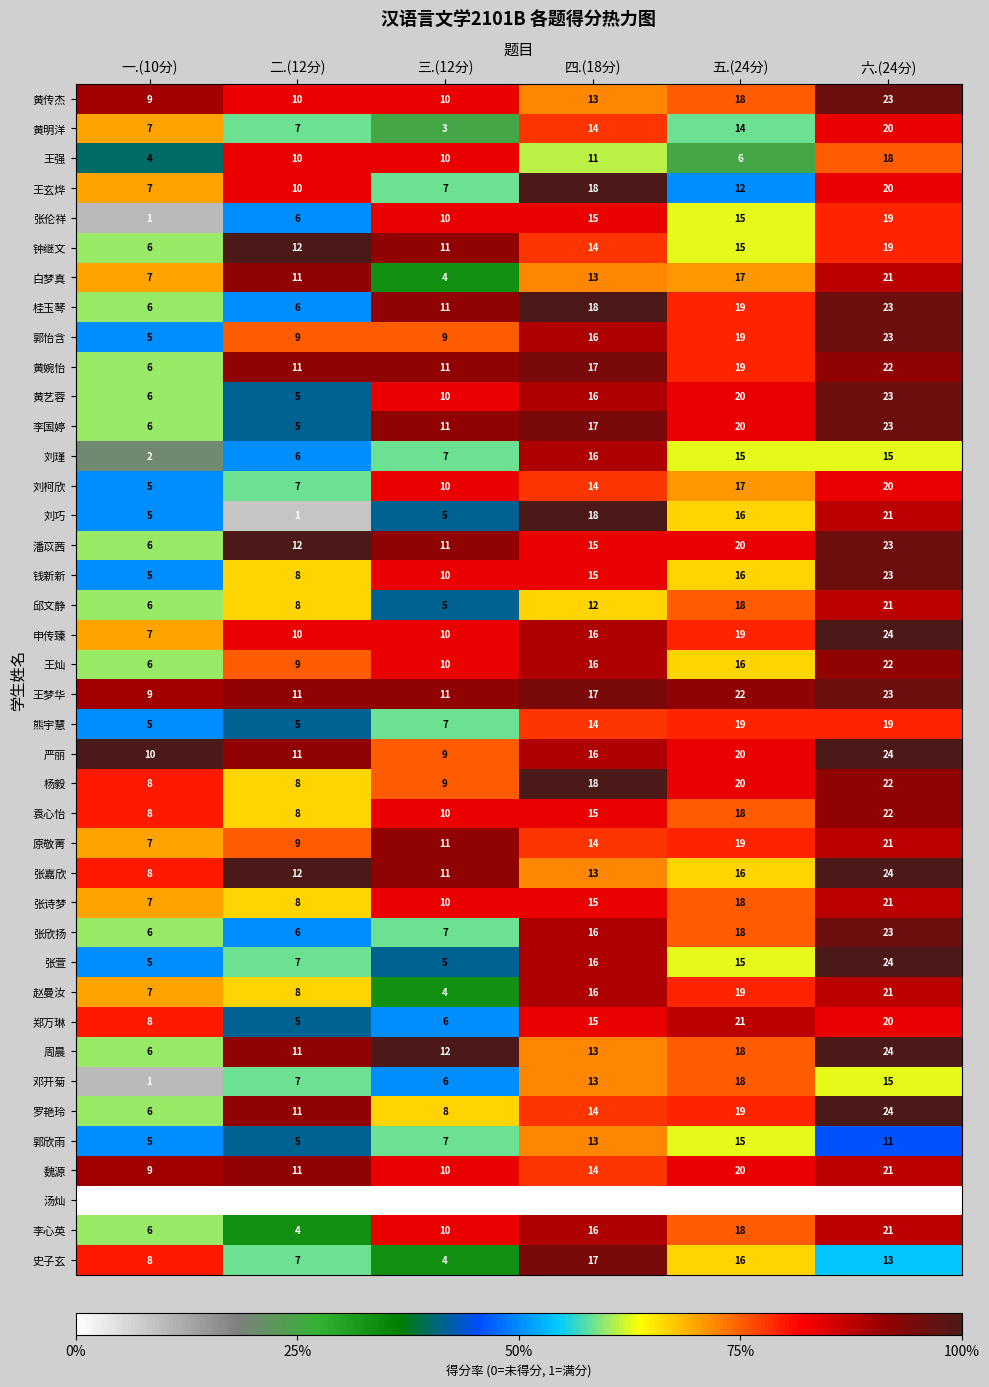

At which category is the sum across all series the highest?

六.(24分)